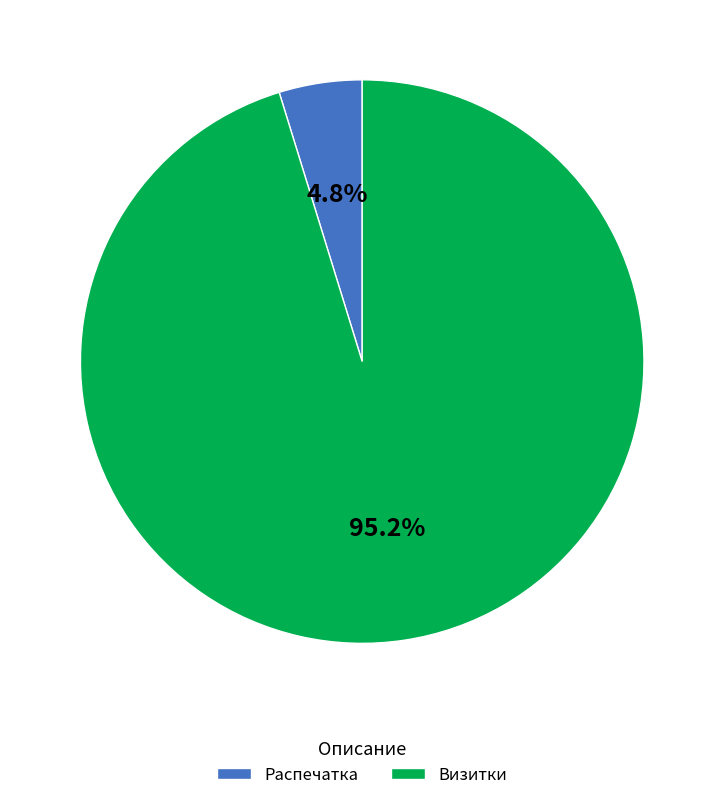

Between Распечатка and Визитки, which is larger?

Визитки